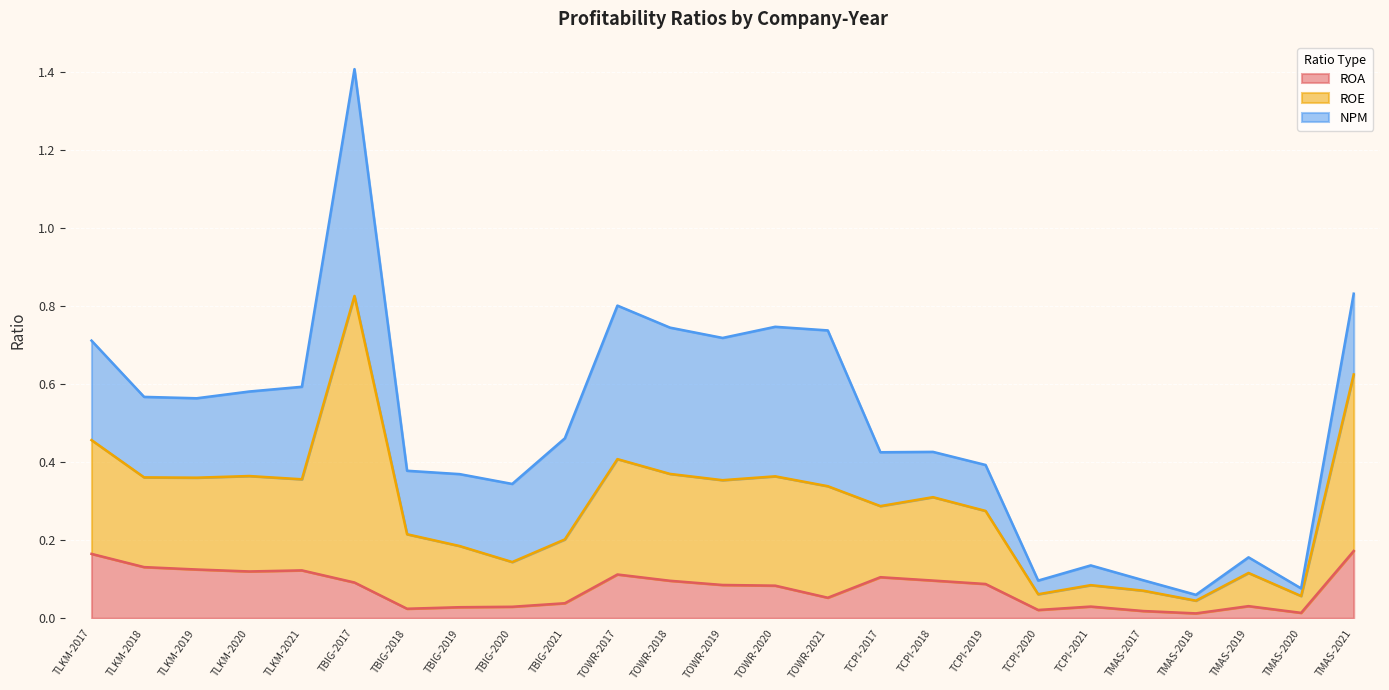

What is the highest value of the NPM series?

0.6